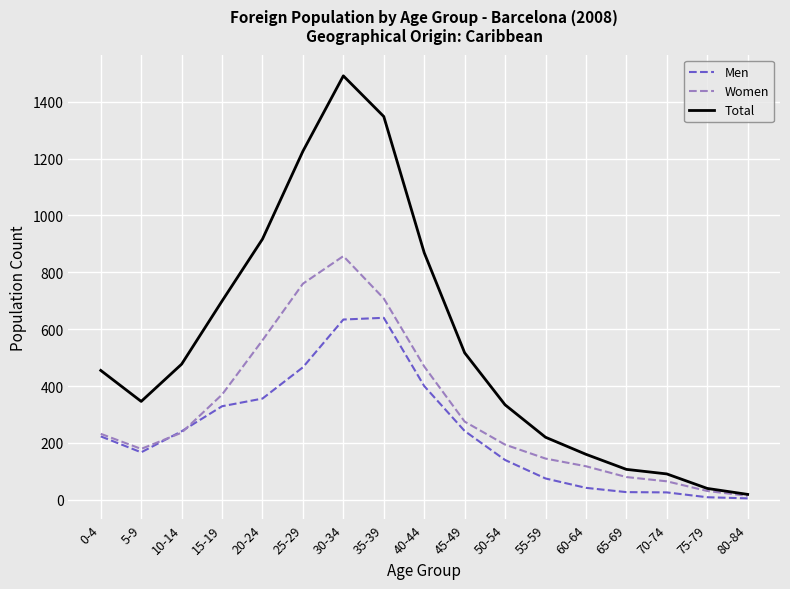

Rank the series at 25-29 from lowest to highest value.

Men, Women, Total